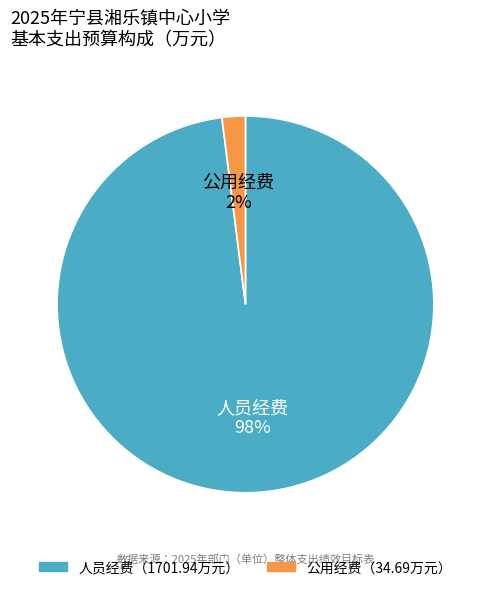

To the nearest percent, what is the average slice percentage?

50%